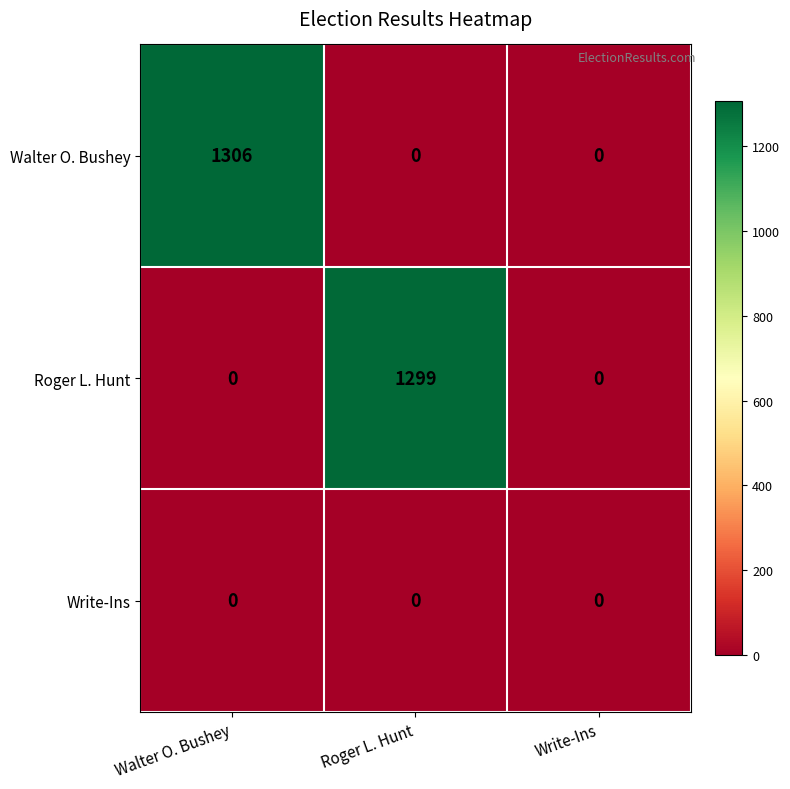

Rank the series by their maximum value, from lowest to highest.

Write-Ins, Roger L. Hunt, Walter O. Bushey